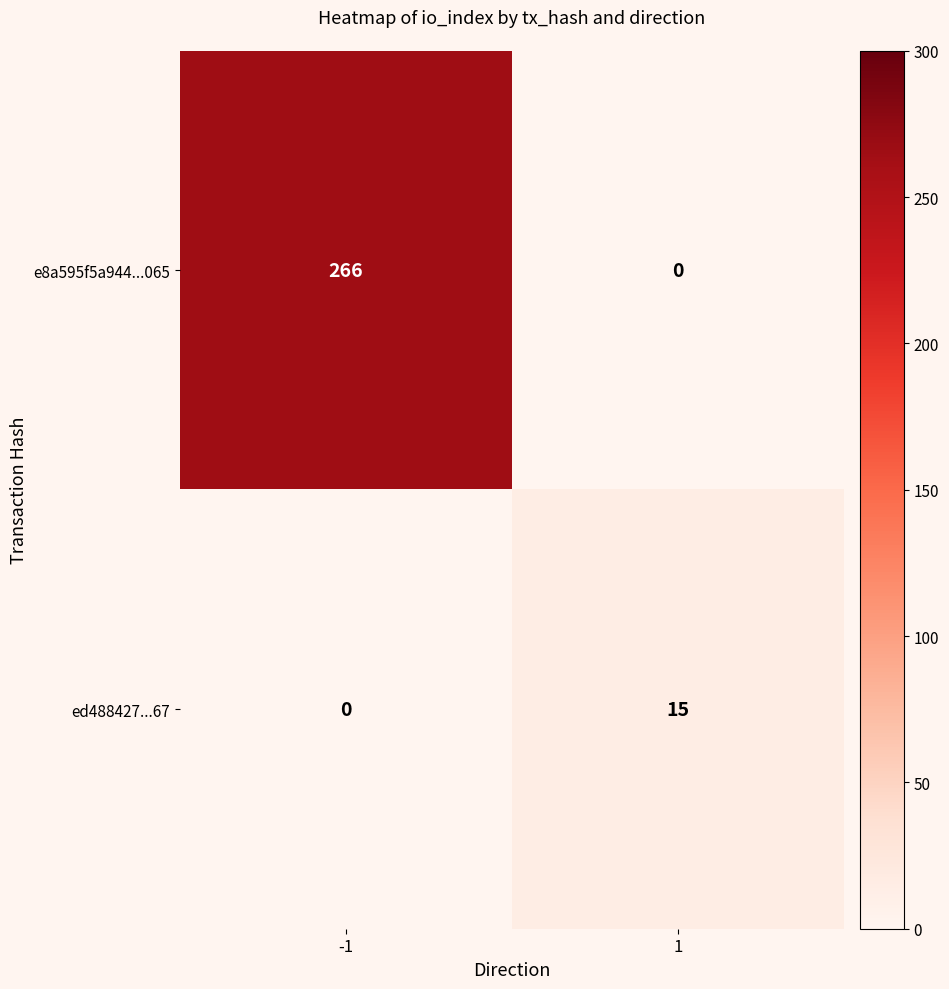

What is the difference between the highest and lowest values at -1?

266